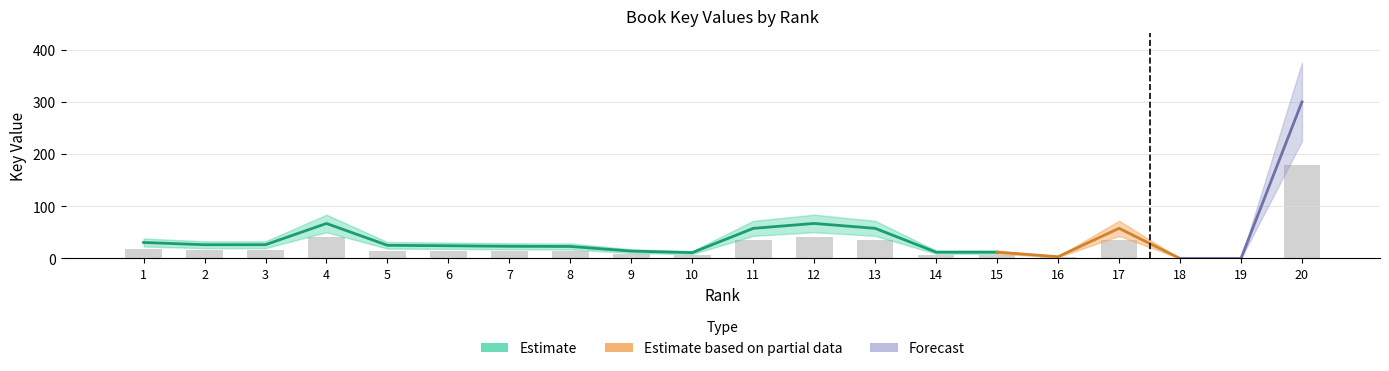

List the labels in order of value, smallest first.

18, 19, 16, 10, 14, 15, 9, 8, 7, 6, 5, 2, 3, 1, 13, 11, 17, 4, 12, 20